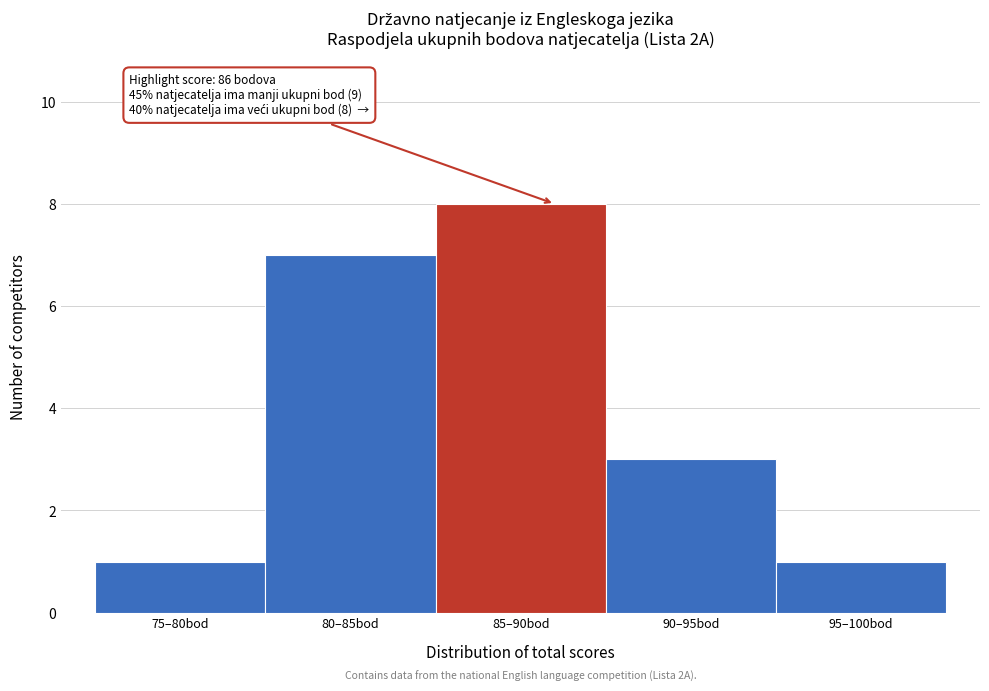

Reading left to right, extract all data points from this chart.

75–80bod=1	80–85bod=7	85–90bod=8	90–95bod=3	95–100bod=1